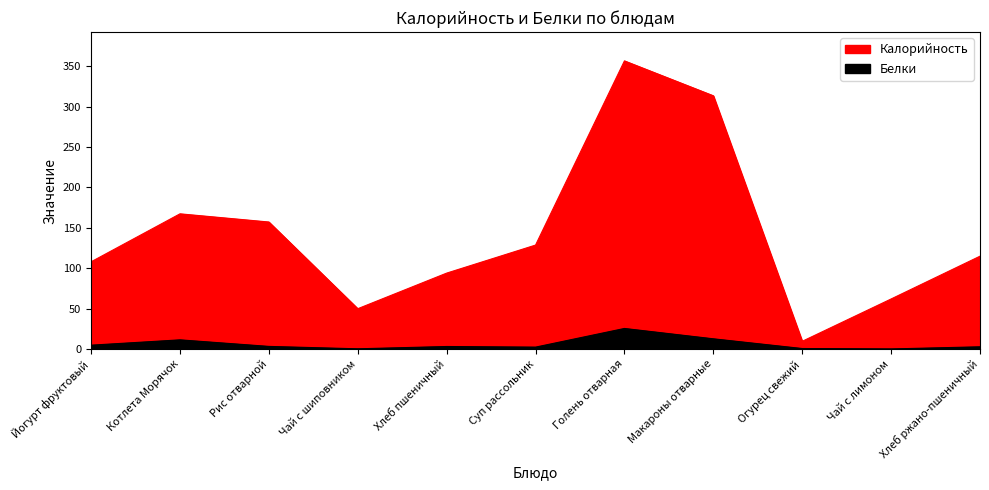

List the series in order of their overall mean, lowest first.

Белки, Калорийность